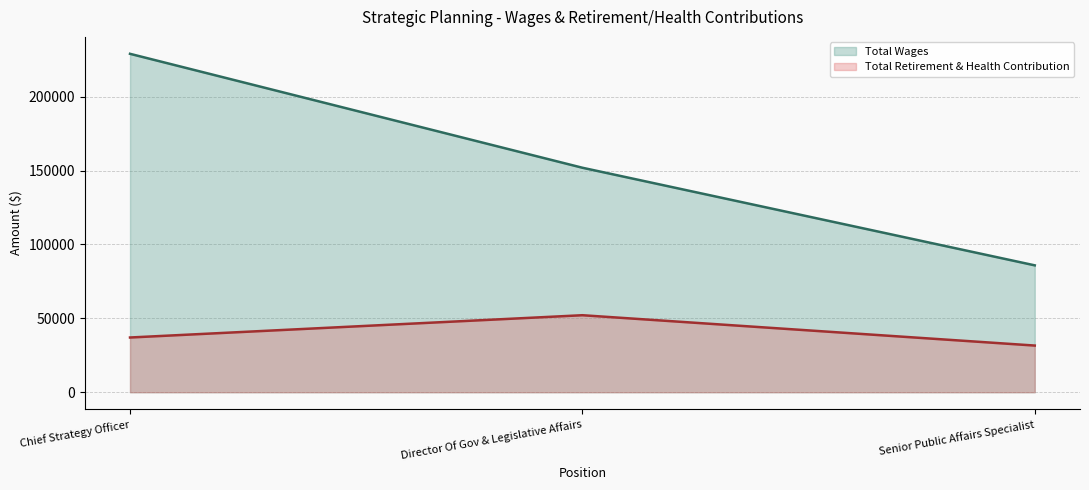

What is the sum of the Total Wages values at Director Of Gov & Legislative Affairs and Chief Strategy Officer?

380846